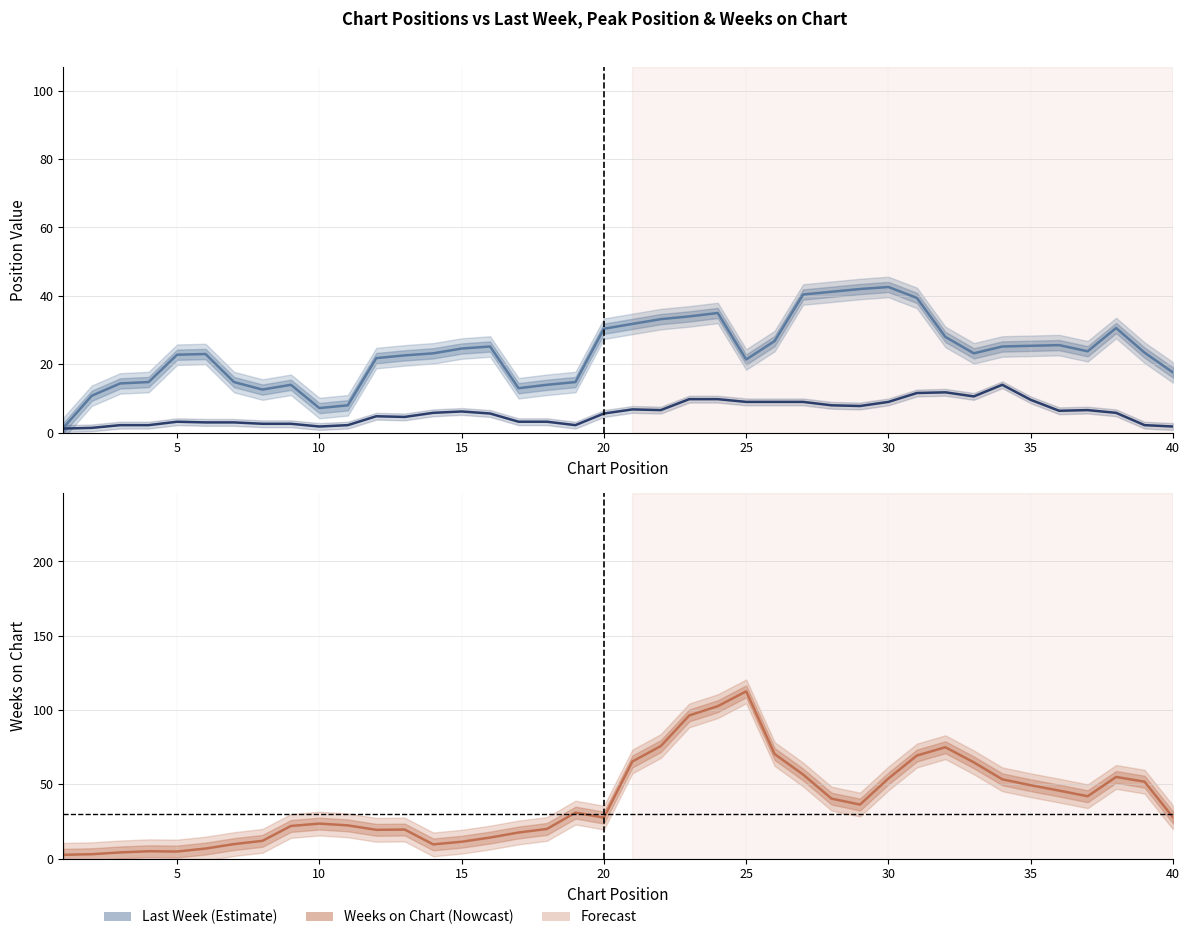

What is the sum of all Peak Position values?

231.8